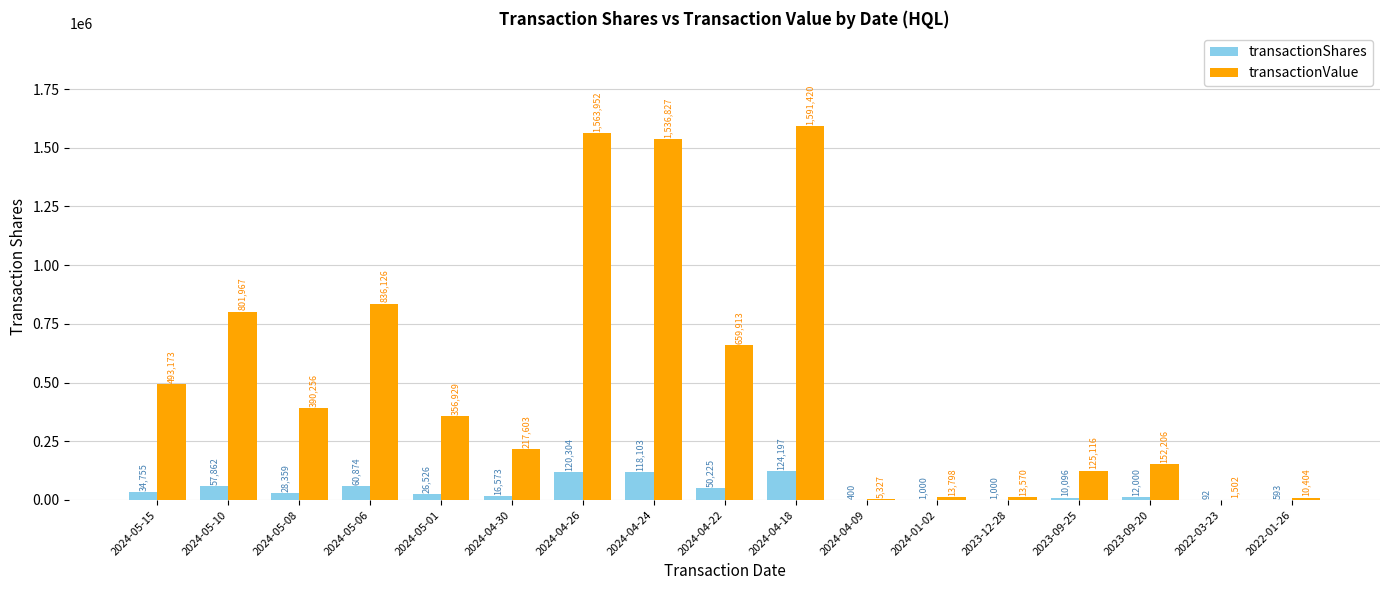

True or false: transactionShares has a value of 34755 at 2024-05-15.

True